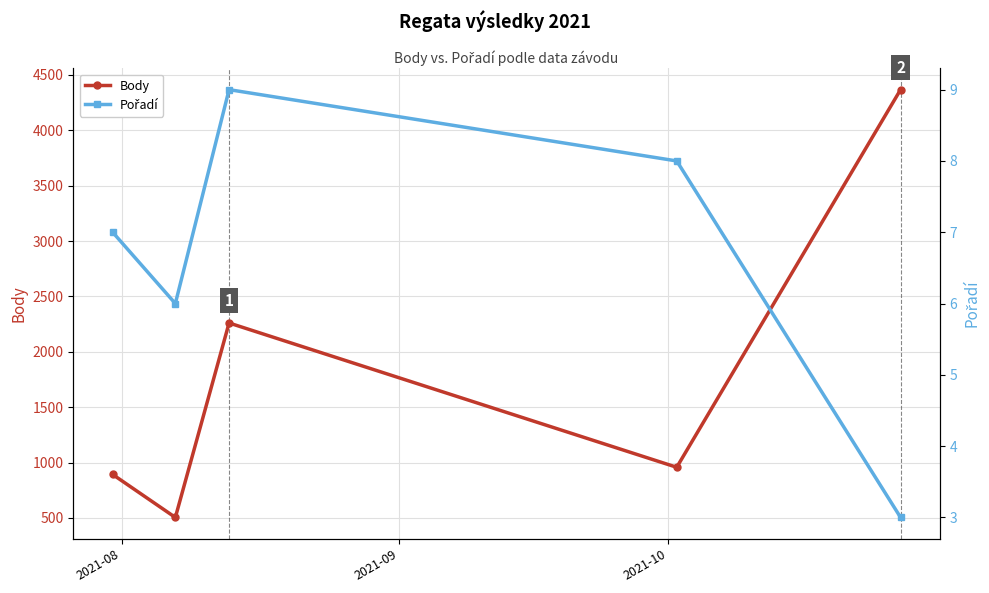

What is the minimum value for Body?

504